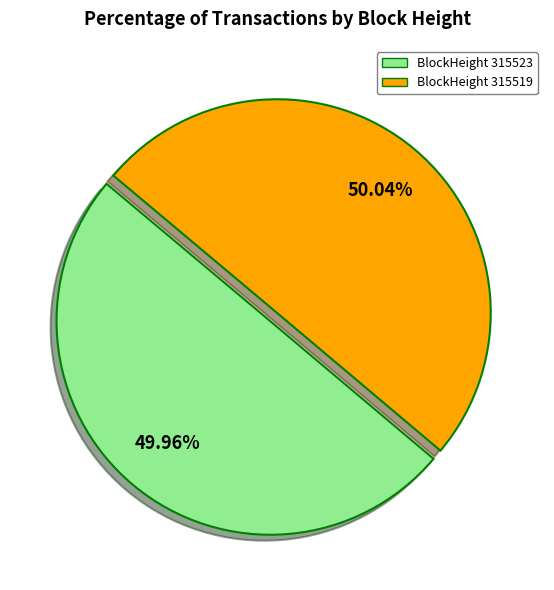

Is there a majority slice in this chart?

Yes